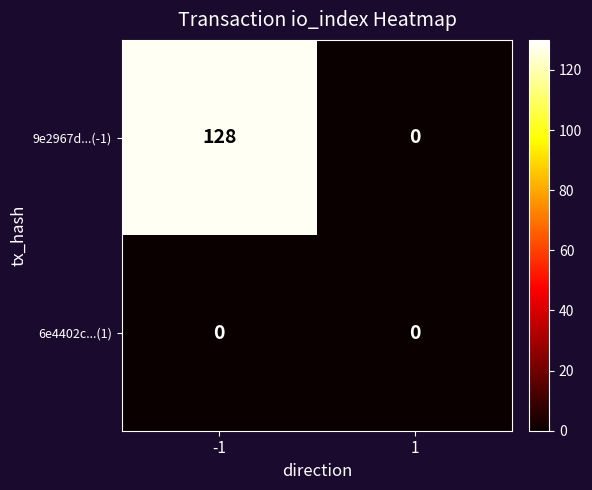

What is the sum of the 9e2967d...(-1) values at -1 and 1?

128